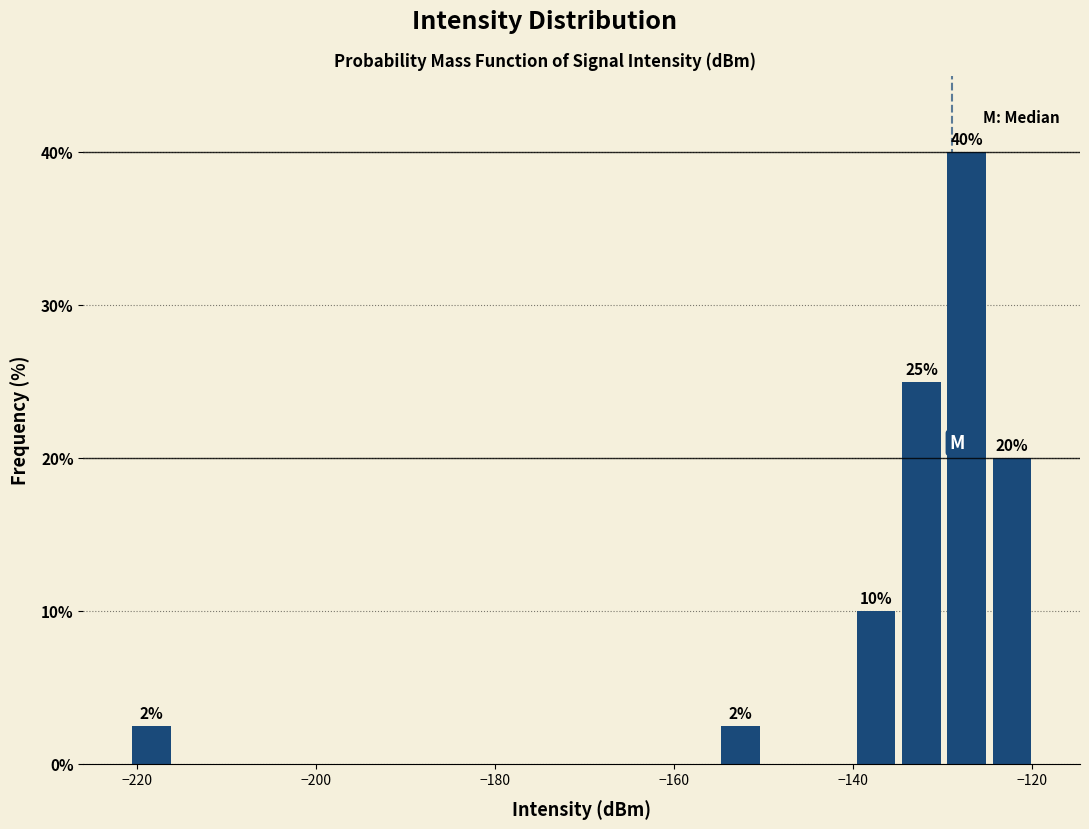

Around what value on the x-axis is the tallest bar? Give the approximate position of its centre, as read against the axis.

-128